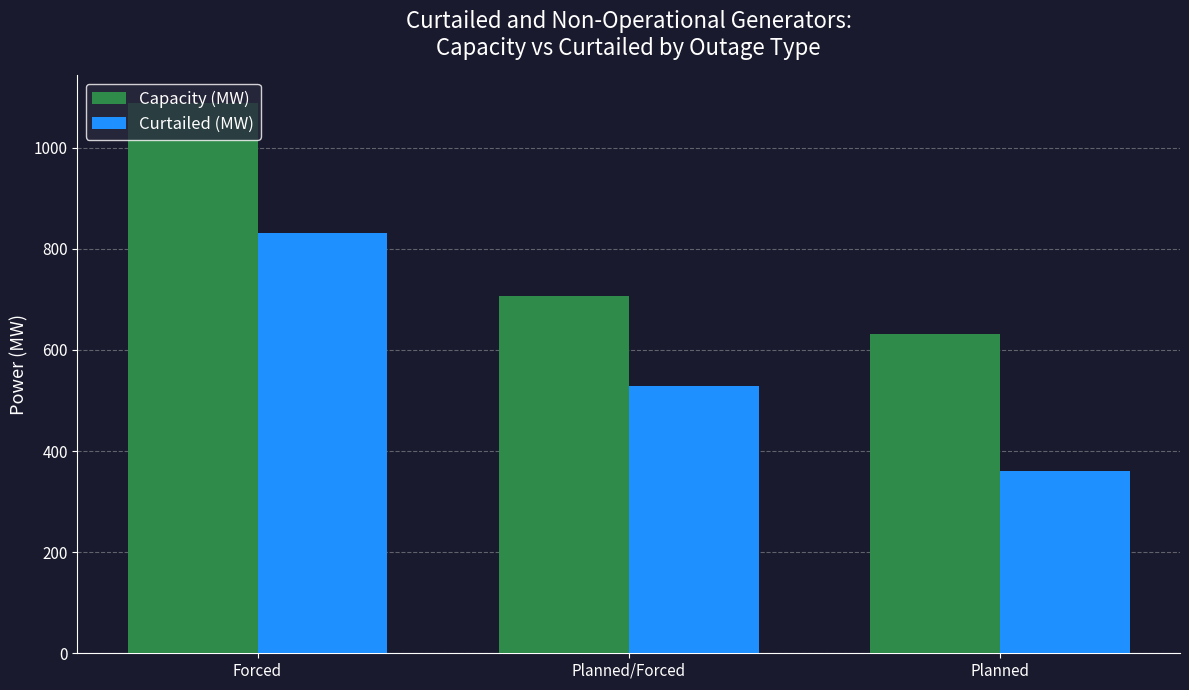

What is the spread (max minus min) of values at Planned/Forced?

177.9